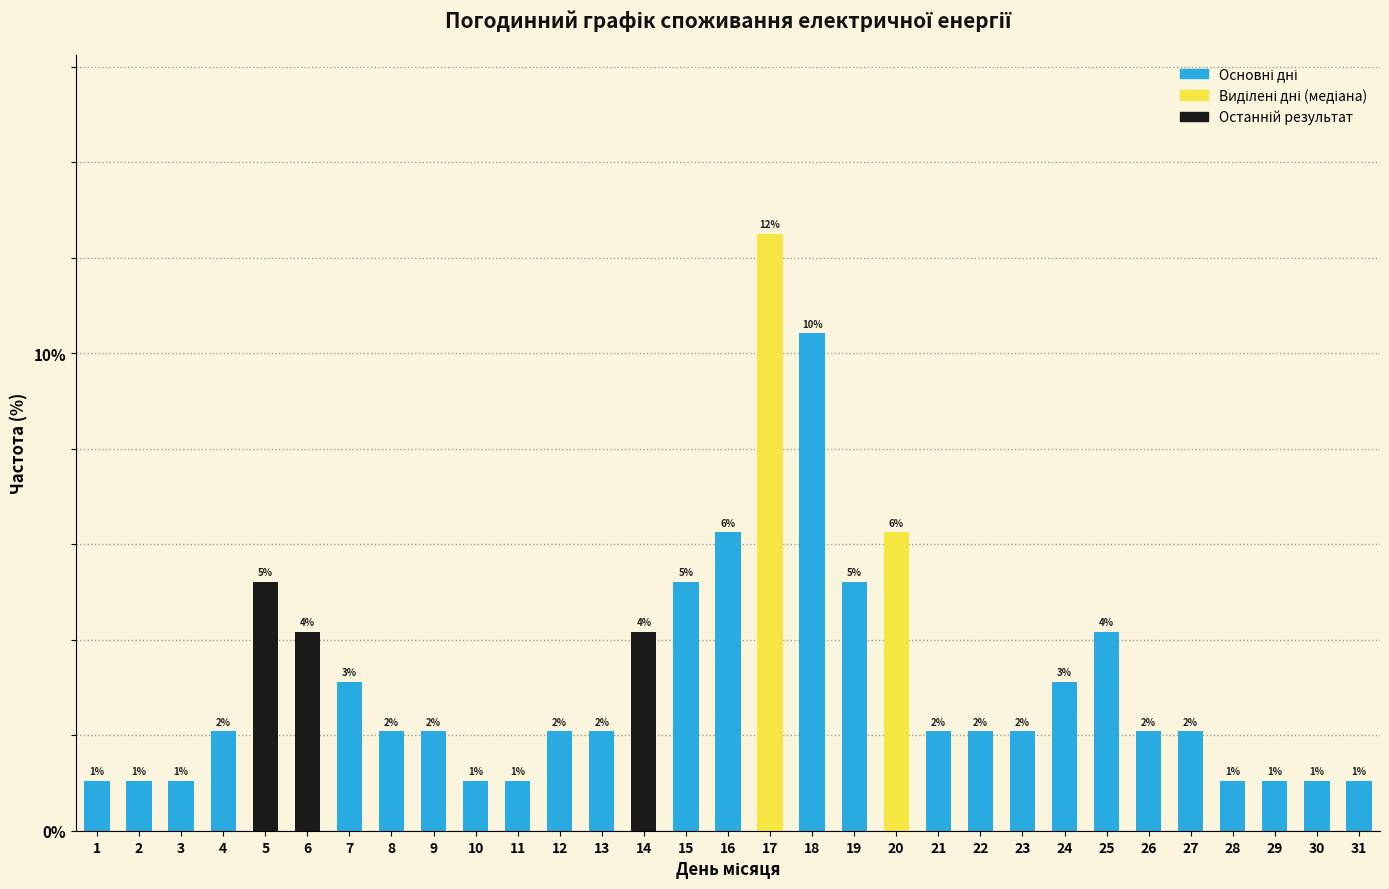

Are the bars horizontal?

No